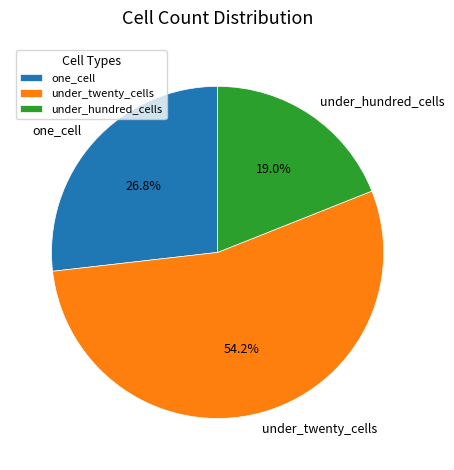

Combined, what portion of the pie is under_hundred_cells and one_cell?

45.8%